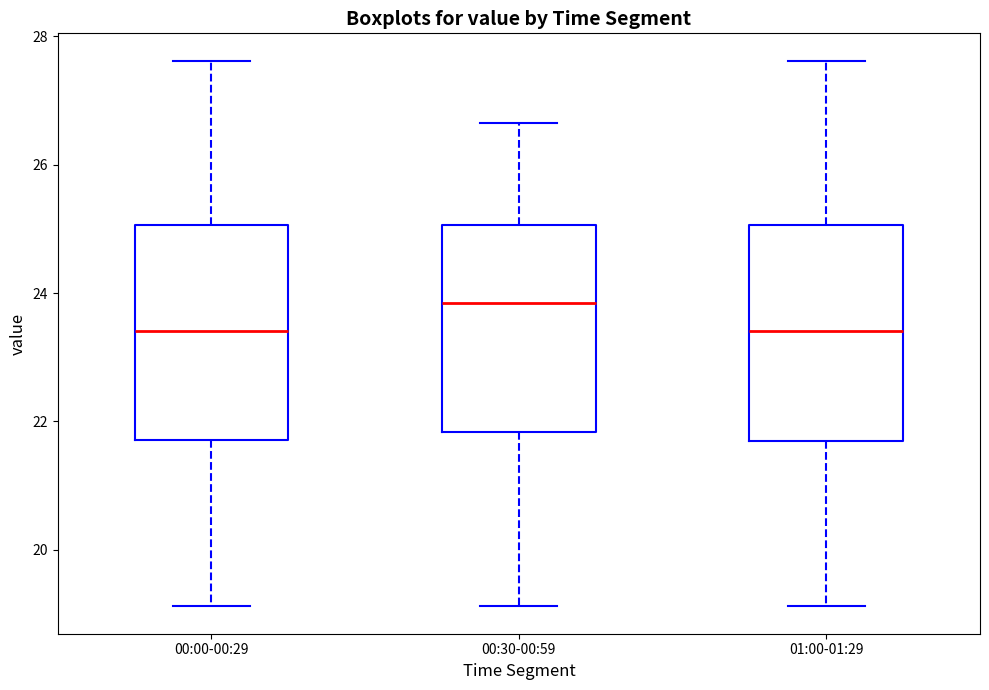

Reading left to right, read every box against the y-axis: the position of its median line, the range the box covers, and the ends of its whiskers. The values are not printed on the chart, so give them approximately, as read against the axis.

00:00-00:29: median 23.4, box 21.8 to 25.0, whiskers 19.2 to 27.6
00:30-00:59: median 23.8, box 21.8 to 25.0, whiskers 19.2 to 26.6
01:00-01:29: median 23.4, box 21.6 to 25.0, whiskers 19.2 to 27.6